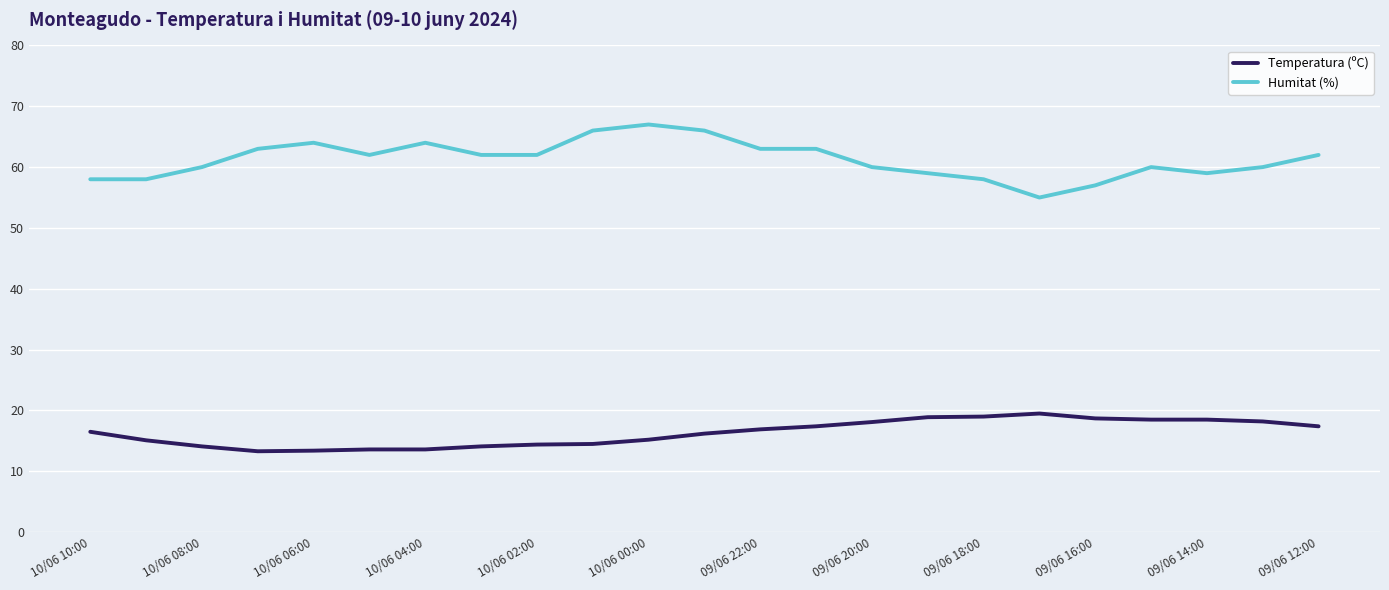

What is the maximum value for Temperatura (ºC)?

19.5